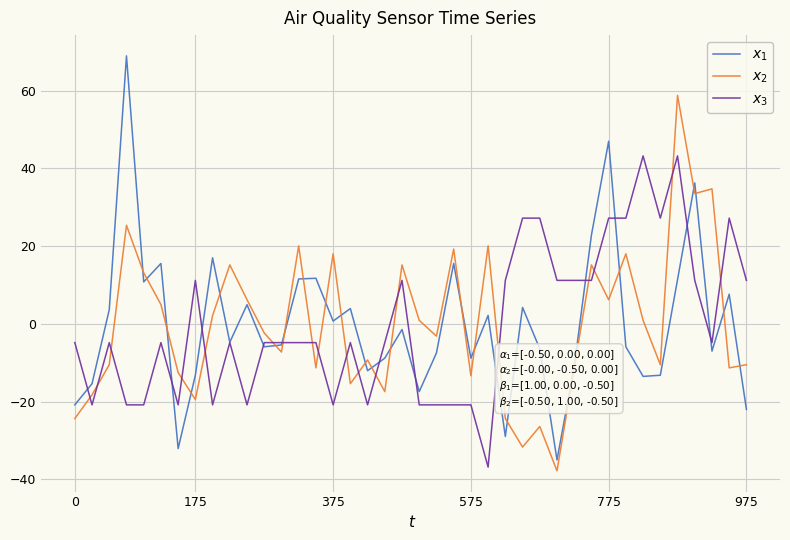

What is the minimum value shown in the chart?

-37.8